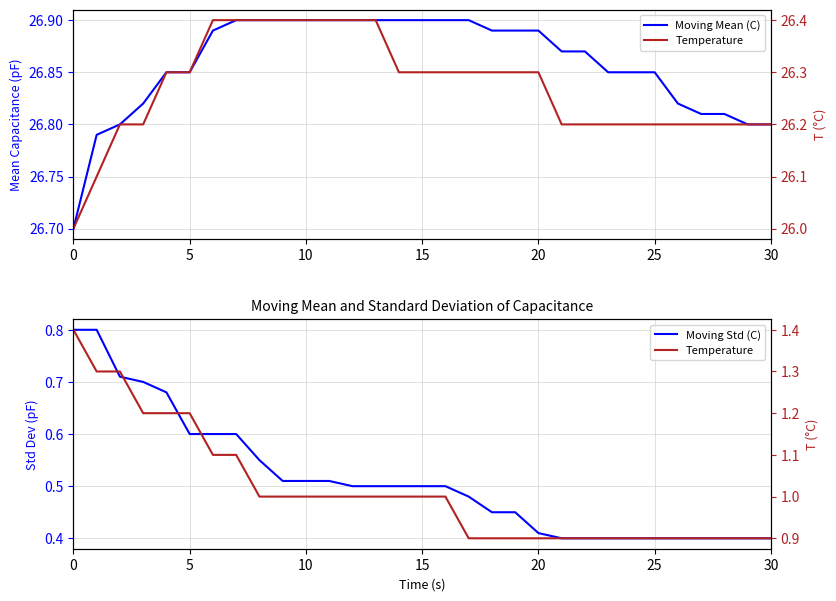

At how many categories does at least one series exceed 21?

31